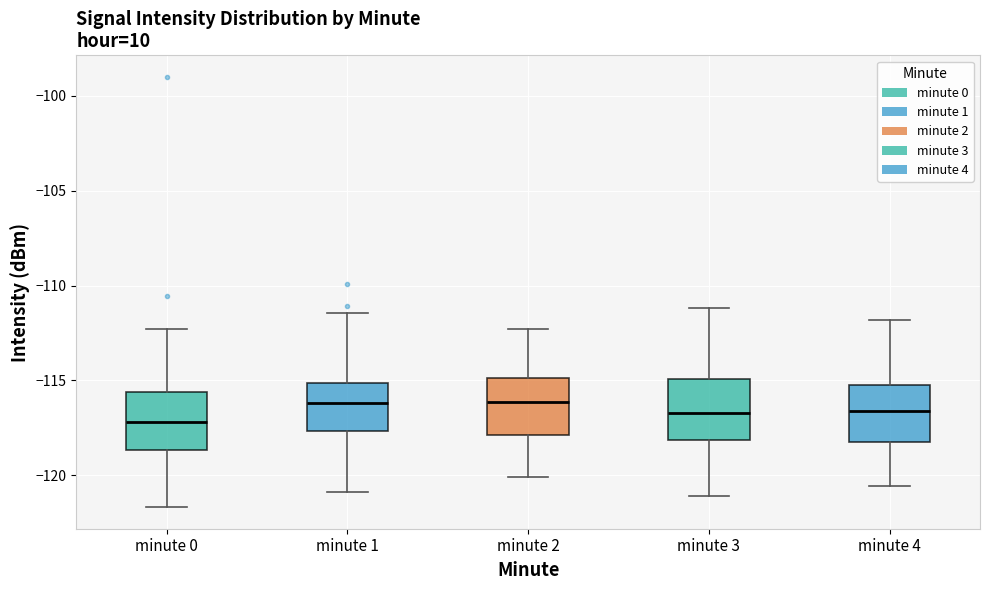

Where is the upper edge of the box for minute 1 on the y-axis? The values are not printed on the chart, so give them approximately, as read against the axis.

-115.0